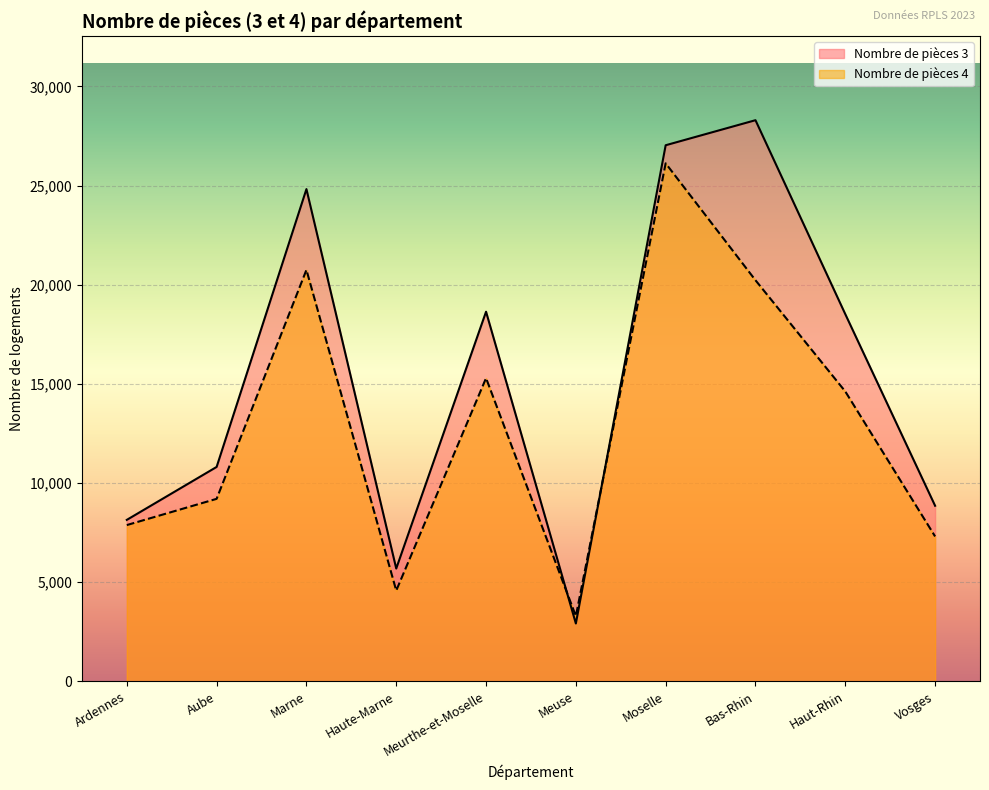

Reading left to right, list all the values displayed in this chart.

Nombre de pièces 3: 8143	10812	24822	5689	18639	2918	27033	28296	18517	8855
Nombre de pièces 4: 7881	9204	20750	4577	15291	3289	26121	20226	14618	7308